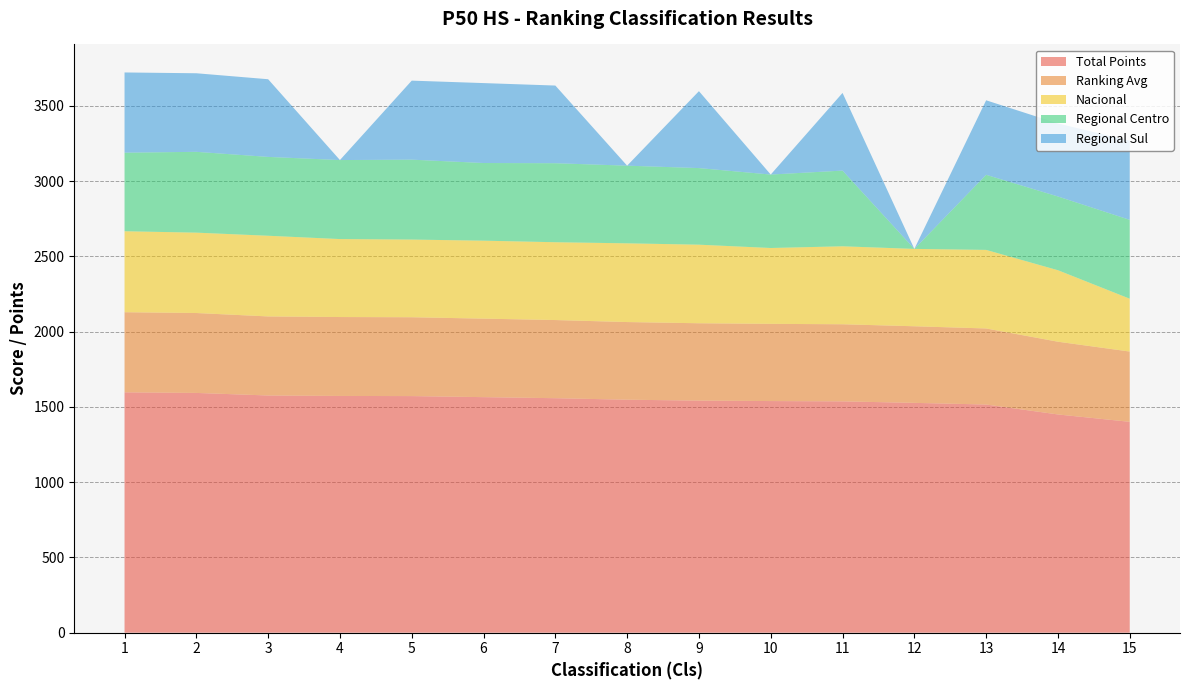

Reading left to right, list all the values displayed in this chart.

Total Points: 1=1597.0	2=1593.0	3=1576.0	4=1573.0	5=1572.0	6=1565.0	7=1558.0	8=1548.0	9=1542.0	10=1539.0	11=1537.0	12=1527.0	13=1516.0	14=1450.0	15=1401.0
Ranking Avg: 1=532.3	2=531.0	3=525.3	4=524.3	5=524.0	6=521.7	7=519.3	8=516.0	9=514.0	10=513.0	11=512.3	12=509.0	13=505.3	14=483.3	15=467.0
Nacional: 1=538.0	2=534.0	3=536.0	4=518.0	5=516.0	6=518.0	7=517.0	8=523.0	9=522.0	10=504.0	11=518.0	12=514.0	13=522.0	14=475.0	15=351.0
Regional Centro: 1=522.0	2=537.0	3=524.0	4=525.0	5=531.0	6=516.0	7=525.0	8=516.0	9=509.0	10=488.0	11=503.0	12=0.0	13=499.0	14=490.0	15=524.0
Regional Sul: 1=533.0	2=522.0	3=516.0	4=0.0	5=525.0	6=531.0	7=516.0	8=0.0	9=511.0	10=0.0	11=516.0	12=0.0	13=495.0	14=485.0	15=526.0